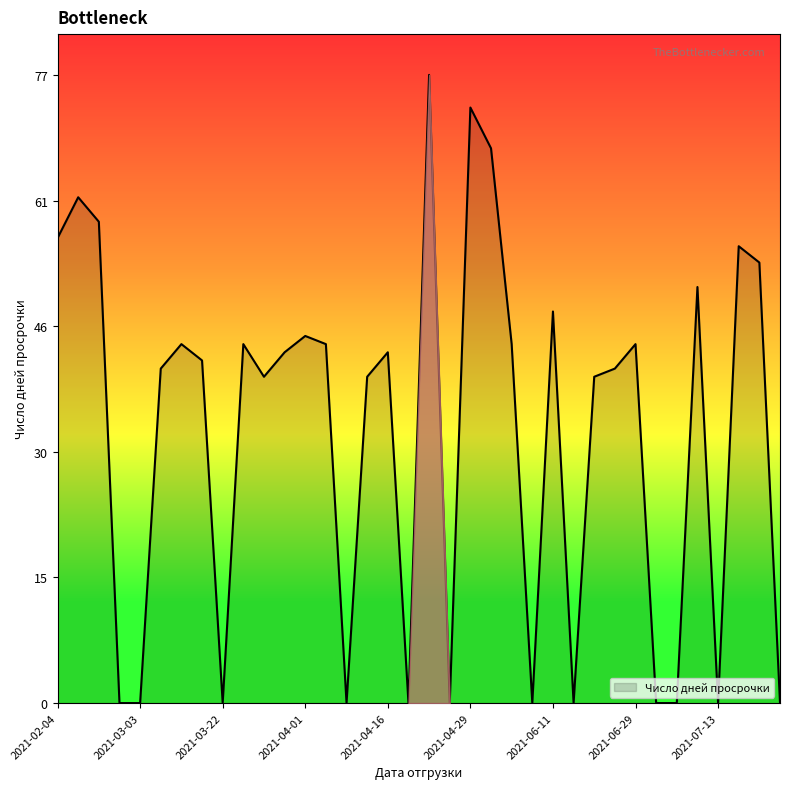

What is the greatest value displayed?

77